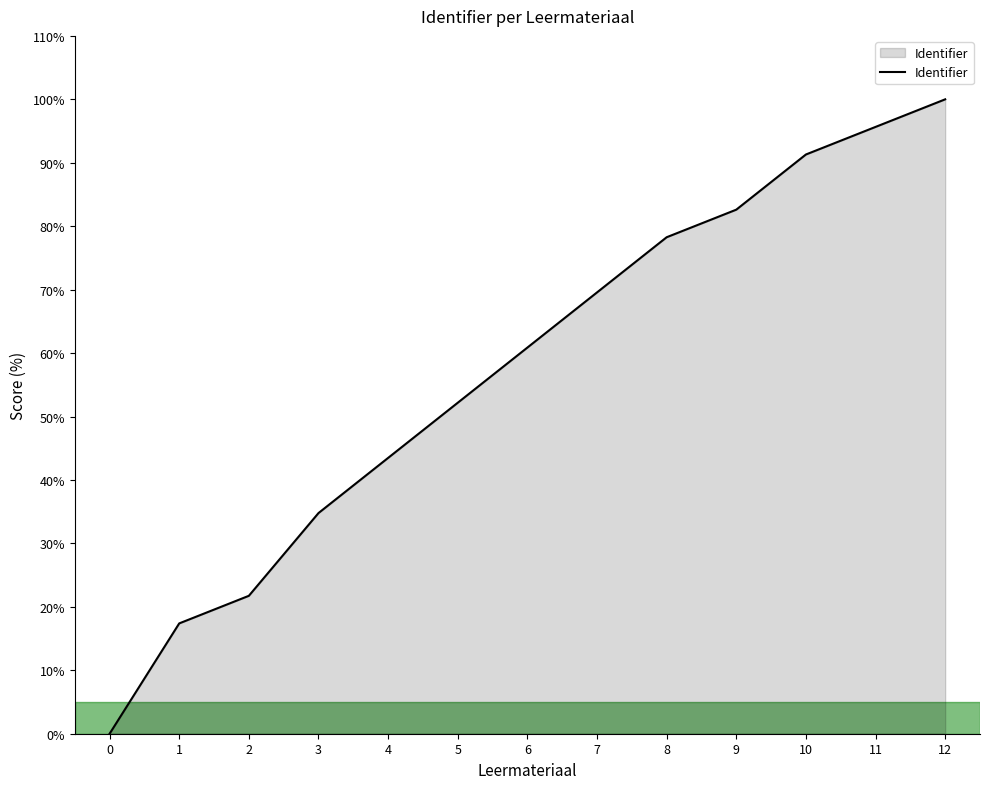

Which has a higher value, 6 or 2?

6